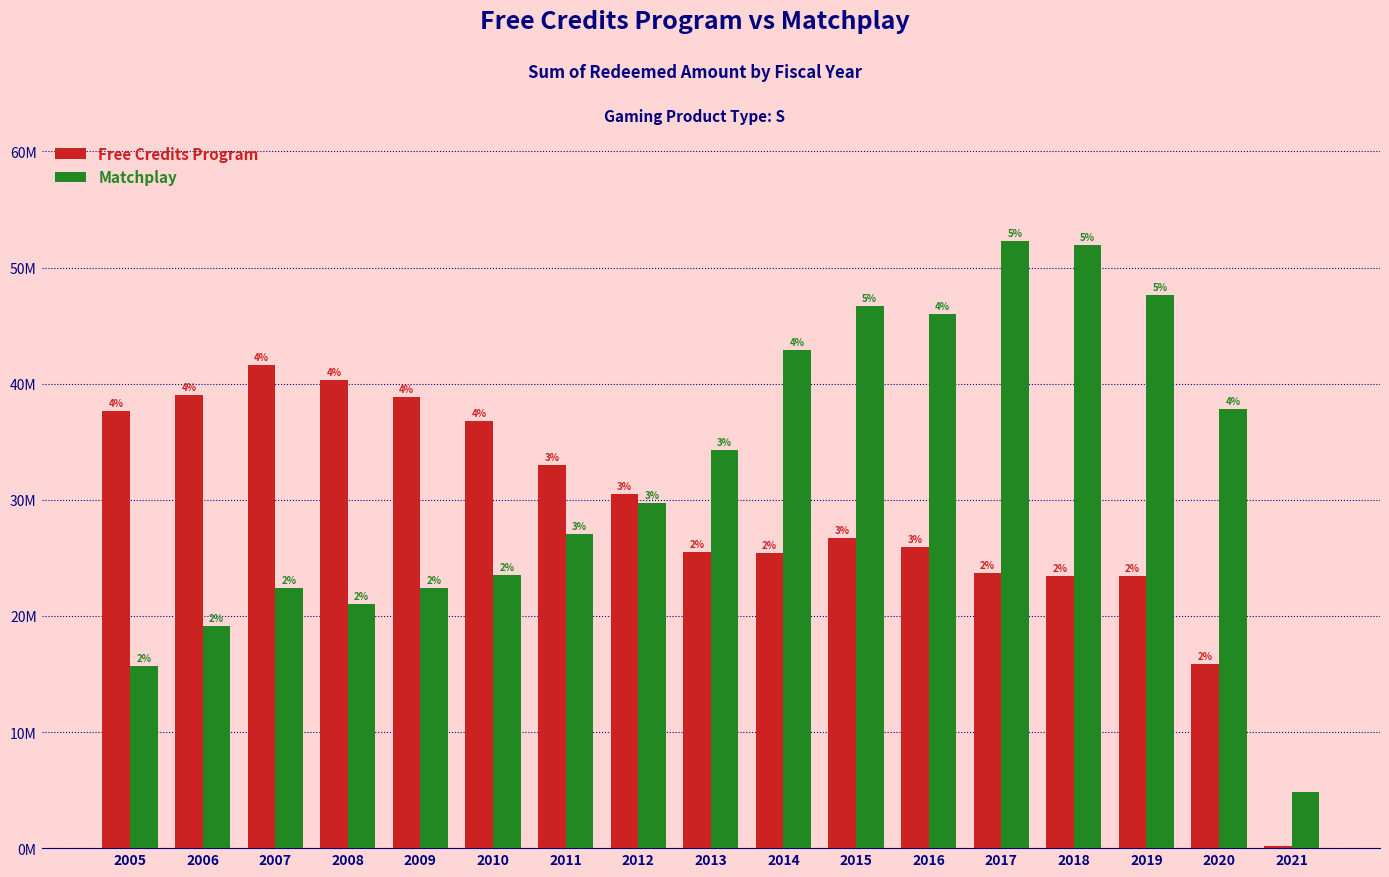

At which category is the sum across all series the highest?

2017